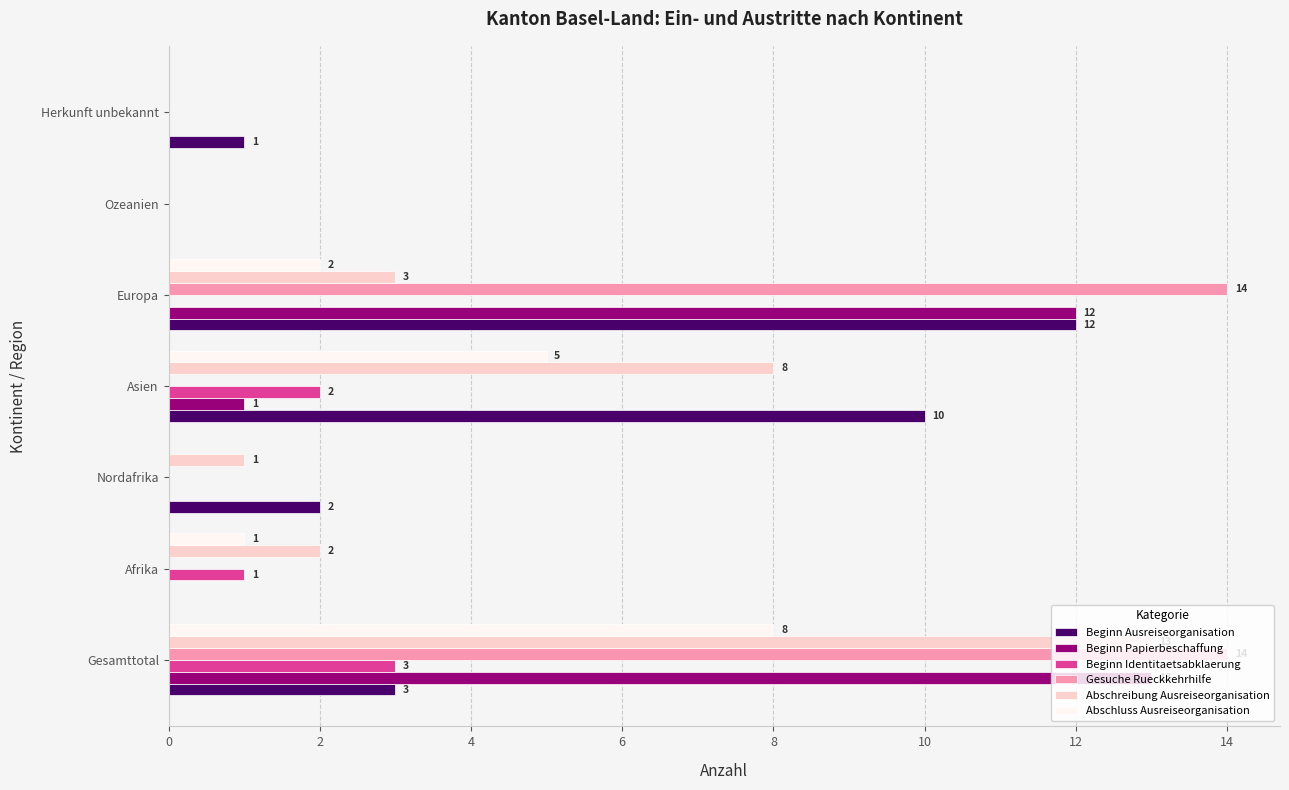

The value of Beginn Papierbeschaffung at Gesamttotal is 18. True or false?

False